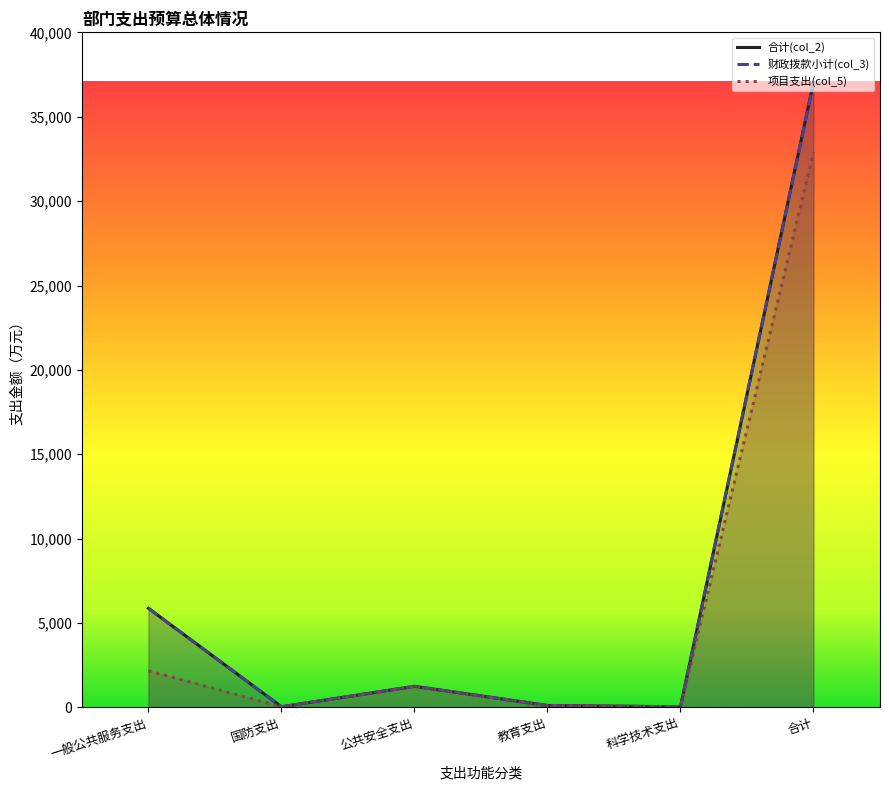

What are all the series names shown in the legend?

合计(col_2), 财政拨款小计(col_3), 项目支出(col_5)